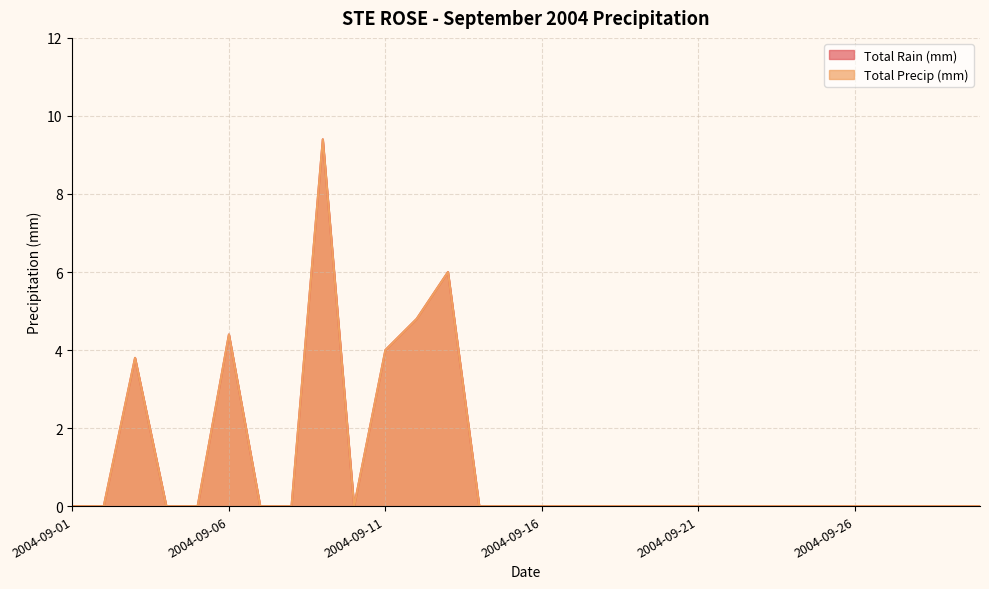

True or false: Total Precip (mm) and Total Rain (mm) intersect in this chart.

False